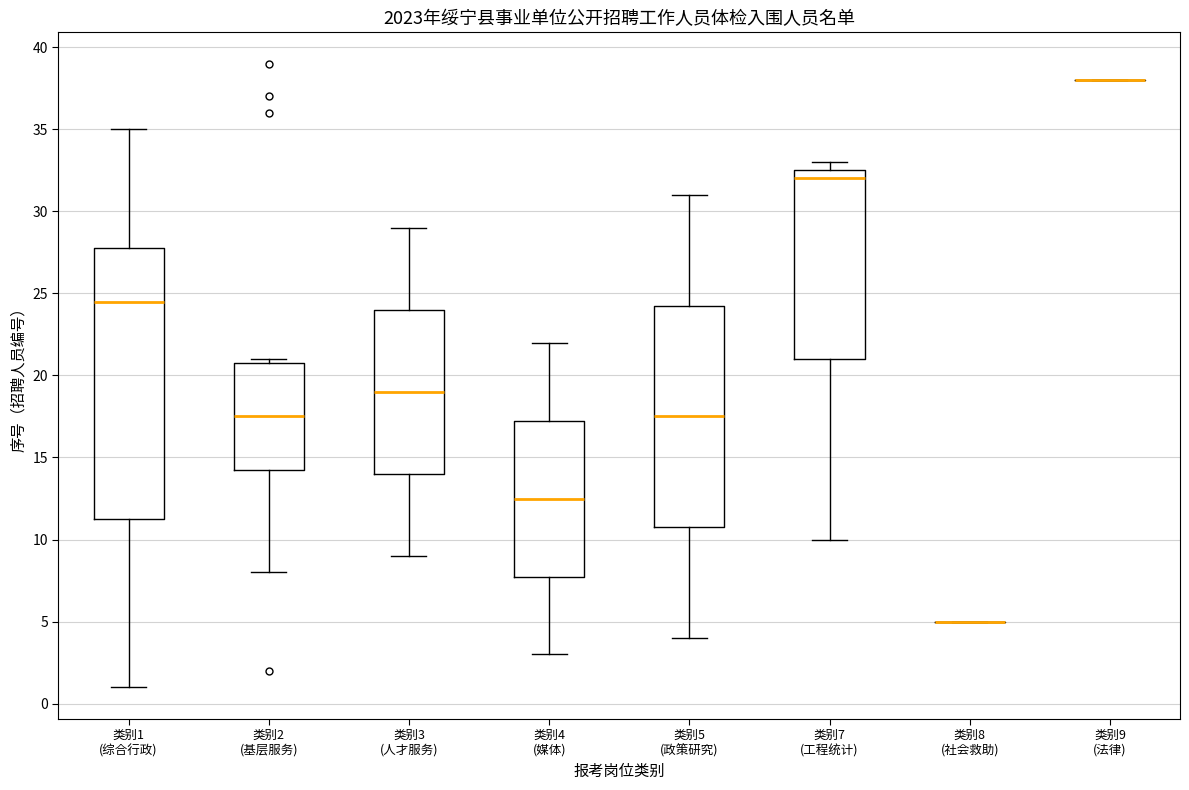

Reading left to right, transcribe this box plot: for each box, give where its median line is, the range the box spans, and where its two whiskers end, as read against the y-axis. The values are not printed on the chart, so give them approximately, as read against the axis.

类别1 (综合行政): median 24.5, box 11.5 to 28.0, whiskers 1.0 to 35.0
类别2 (基层服务): median 17.5, box 14.5 to 21.0, whiskers 8.0 to 21.0 (just above the box's upper edge)
类别3 (人才服务): median 19.0, box 14.0 to 24.0, whiskers 9.0 to 29.0
类别4 (媒体): median 12.5, box 8.0 to 17.5, whiskers 3.0 to 22.0
类别5 (政策研究): median 17.5, box 11.0 to 24.5, whiskers 4.0 to 31.0
类别7 (工程统计): median 32.0, box 21.0 to 32.5, whiskers 10.0 to 33.0
类别8 (社会救助): box collapsed to a line at 5.0, whiskers 5.0 to 5.0
类别9 (法律): box collapsed to a line at 38.0, whiskers 38.0 to 38.0